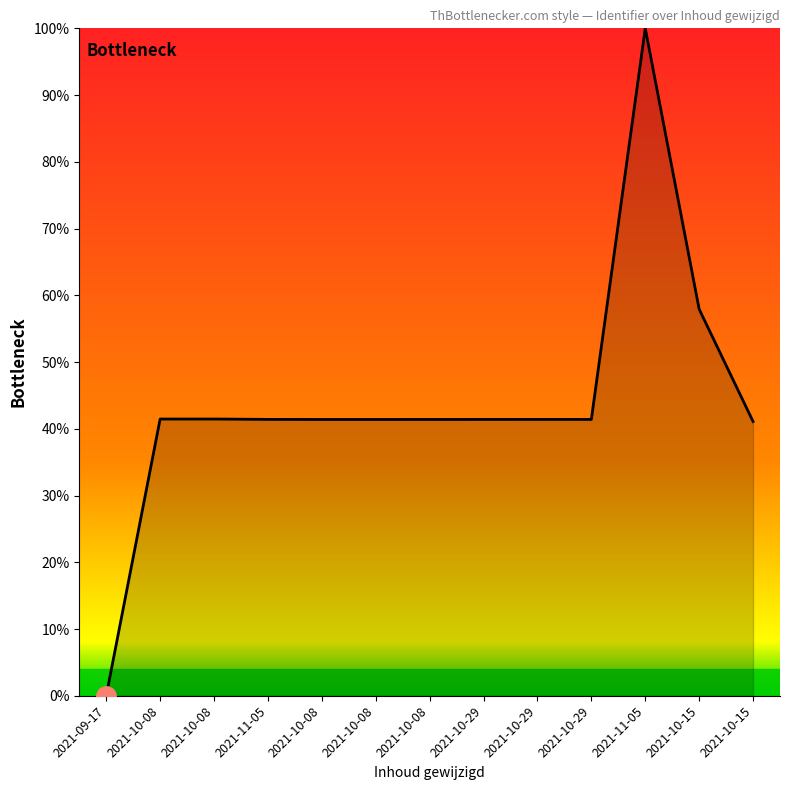

Reading right to left, extract all data points from this chart.

41.1	57.9	100.0	41.4	41.4	41.4	41.4	41.4	41.4	41.4	41.5	41.5	0.0